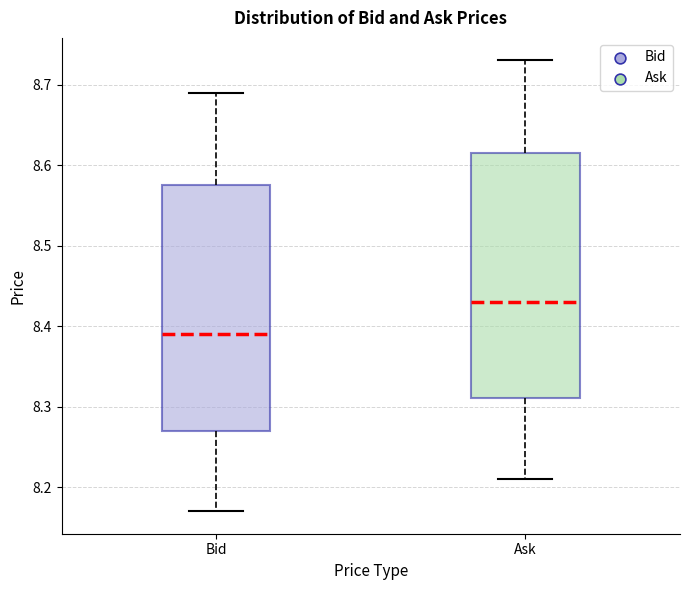

Reading left to right, transcribe this box plot: for each box, give where its median line is, the range the box spans, and where its two whiskers end, as read against the y-axis. The values are not printed on the chart, so give them approximately, as read against the axis.

Bid: median 8.39, box 8.27 to 8.58, whiskers 8.17 to 8.69
Ask: median 8.43, box 8.31 to 8.62, whiskers 8.21 to 8.73